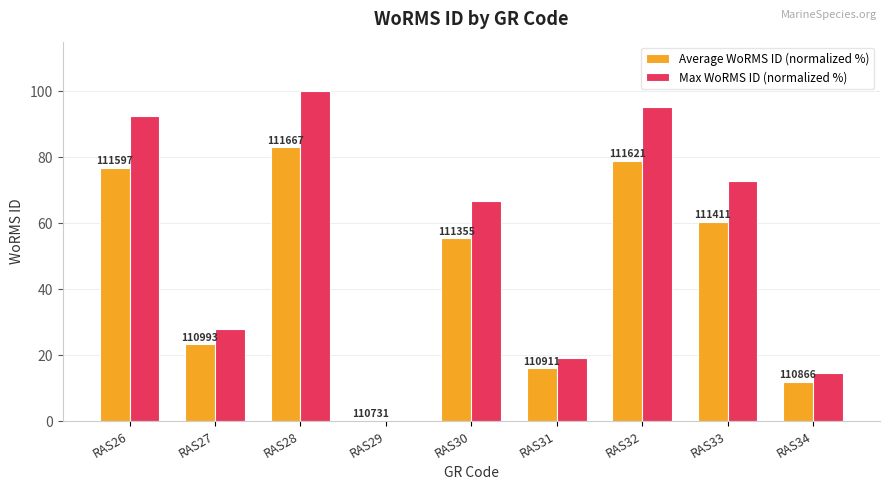

At which label does Max WoRMS ID (normalized %) first exceed 66?

RAS26